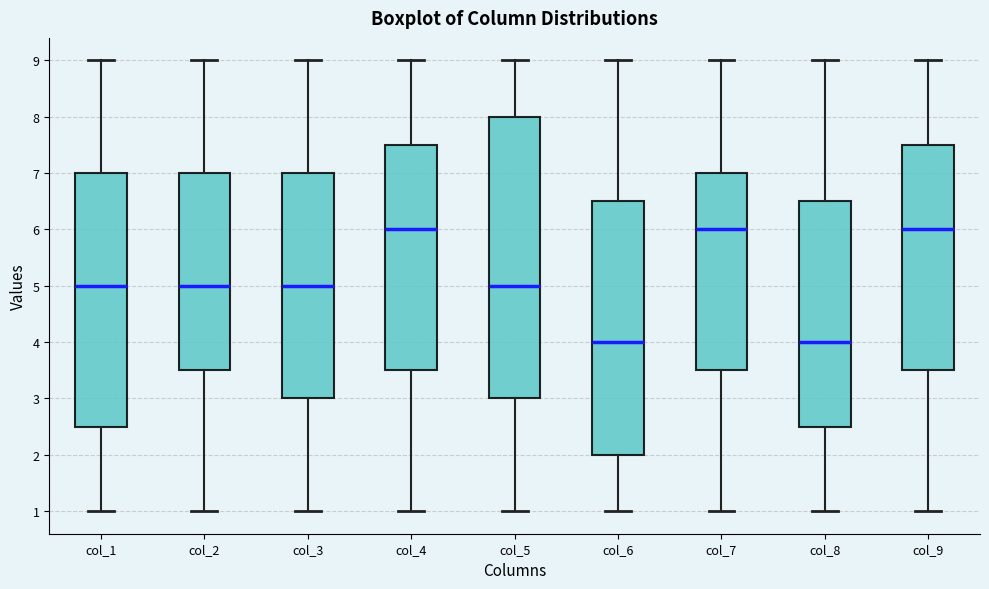

Where does the median line of the box for col_3 sit on the y-axis? The values are not printed on the chart, so give them approximately, as read against the axis.

5.0